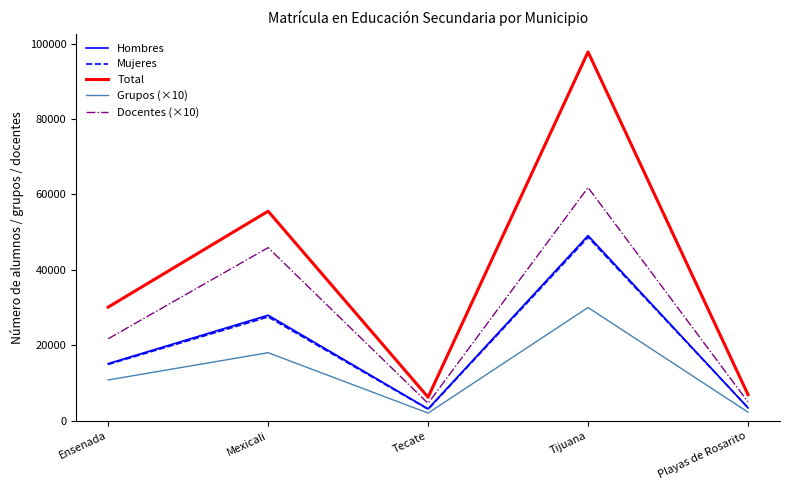

Reading right to left, transcribe all the data shown in this chart.

Hombres: 3451	49106	3182	27996	15165
Mujeres: 3496	48678	3087	27568	14975
Total: 6947	97784	6269	55564	30140
Grupos (×10): 2300	30040	2060	18060	10840
Docentes (×10): 5020	61830	4640	45910	21750